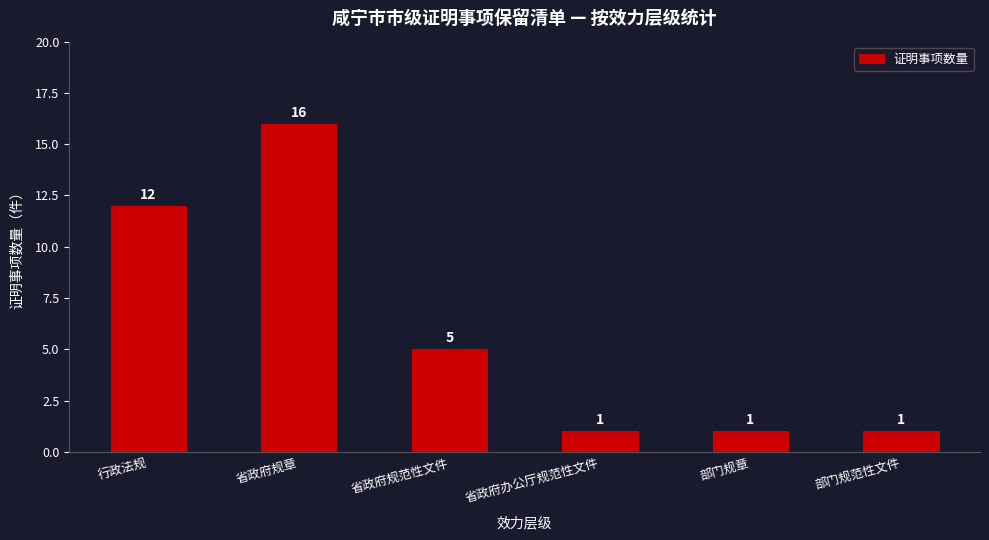

At which label does the data first exceed 5?

行政法规